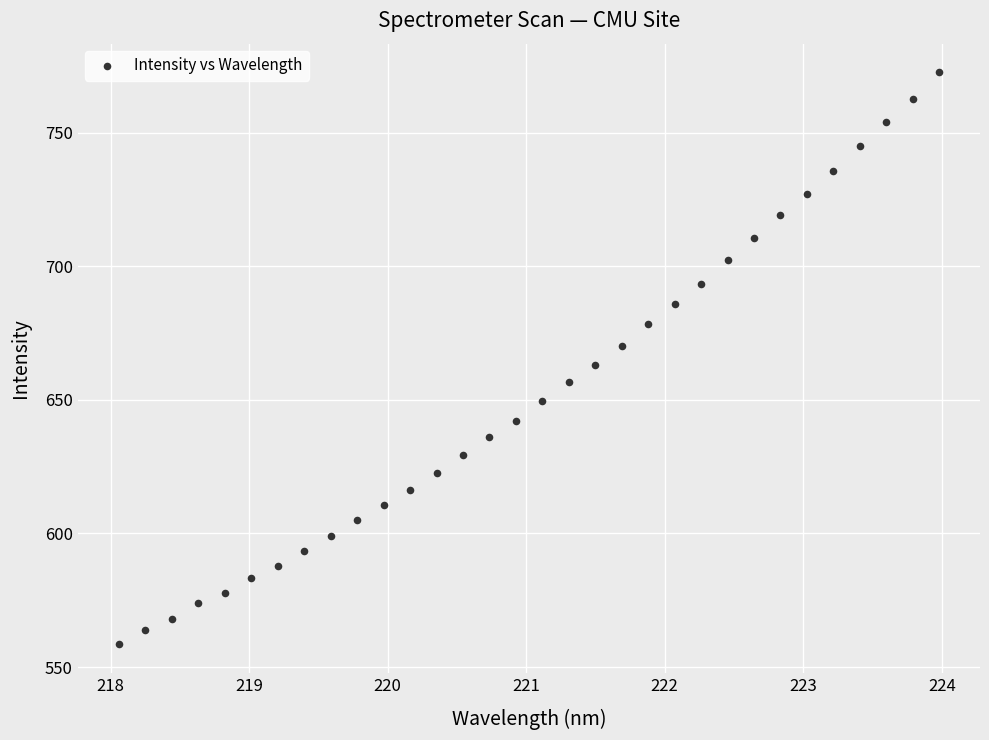

What is the range of Y values (max minus min)?

214.2